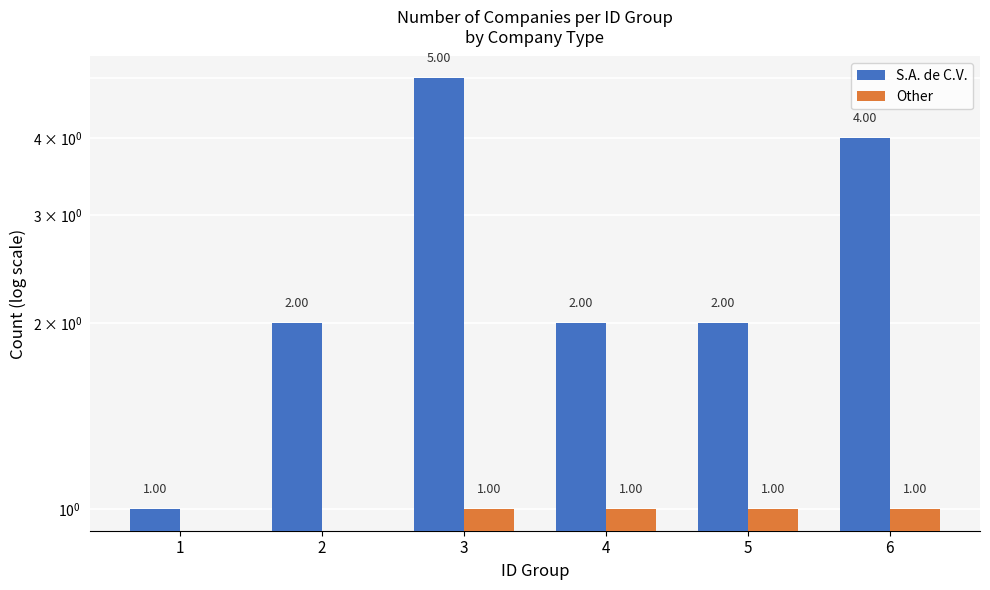

What is the total value across all series at 5?

3